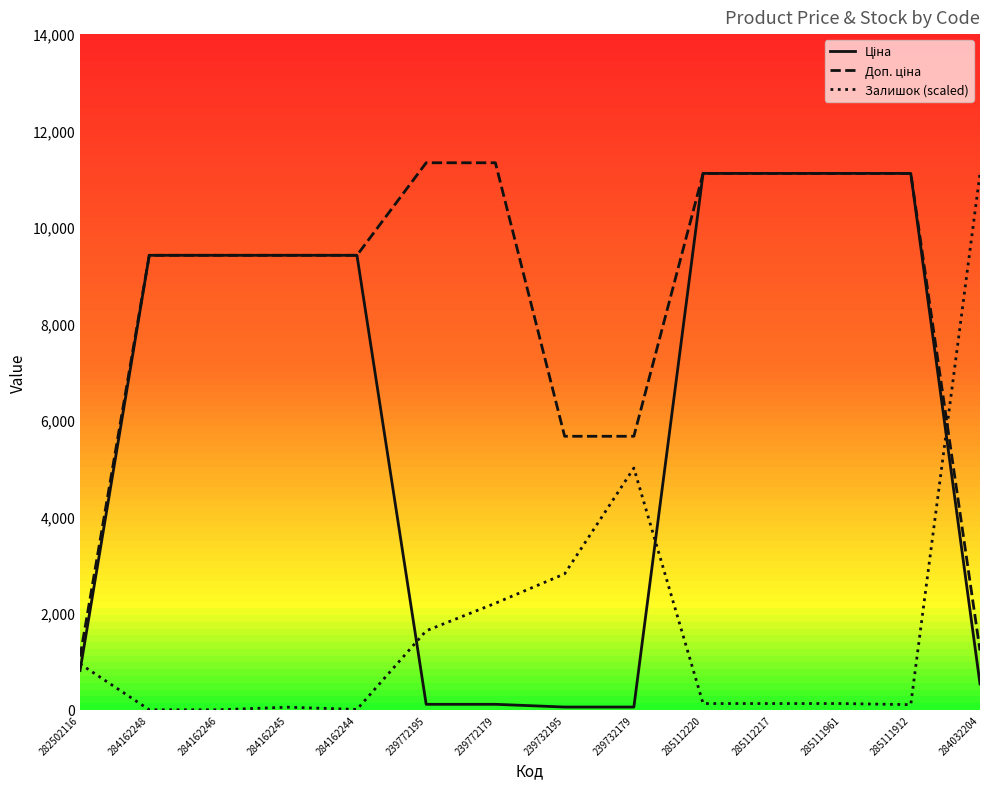

What is the spread (max minus min) of values at 284162246?

9416.9